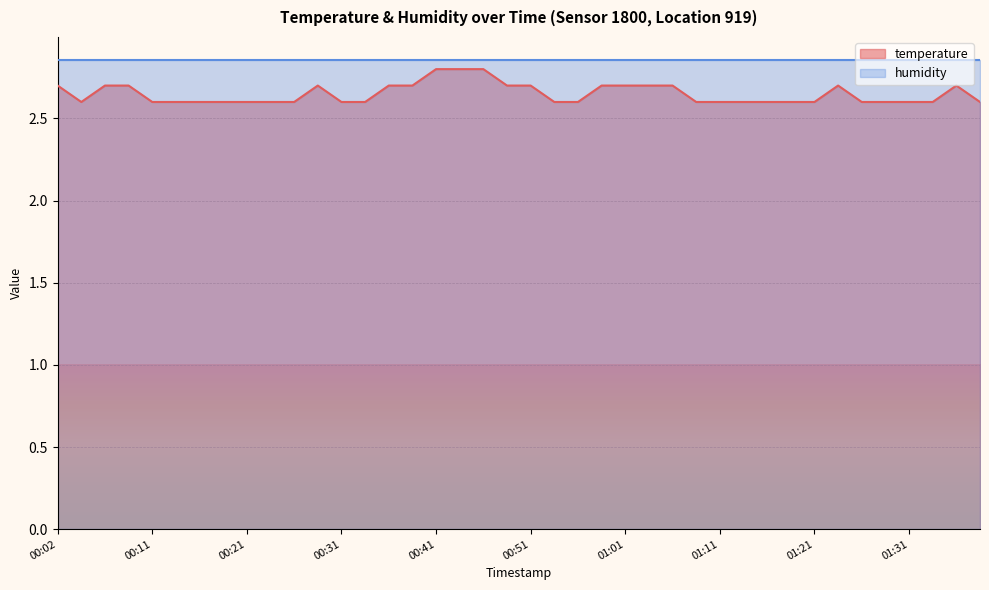

At which label is the value closest to 2?

00:04